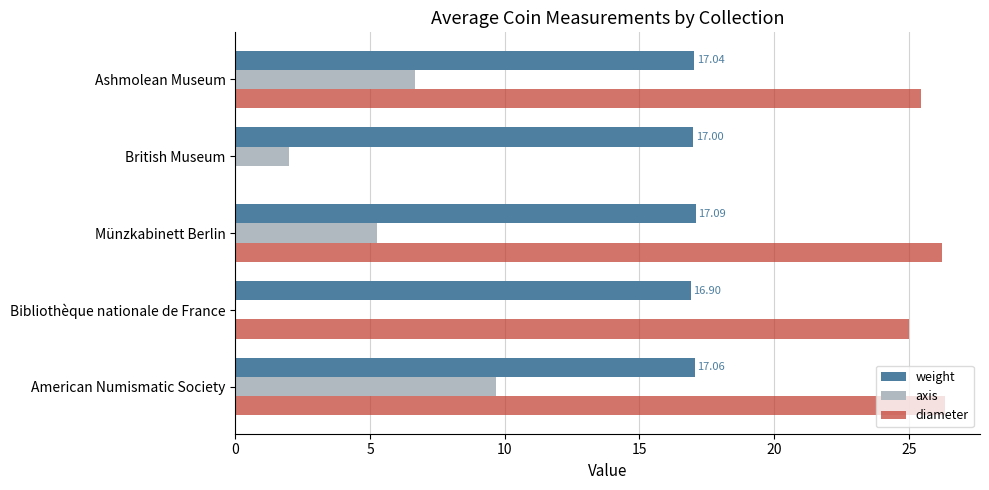

At which category is the sum across all series the highest?

American Numismatic Society